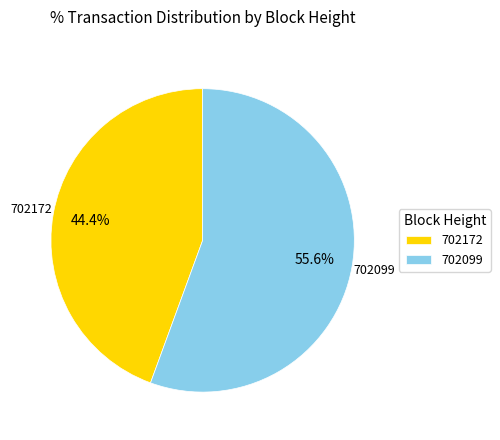

Approximately how many times larger is the value at 702172 compared to 702099?

0.8